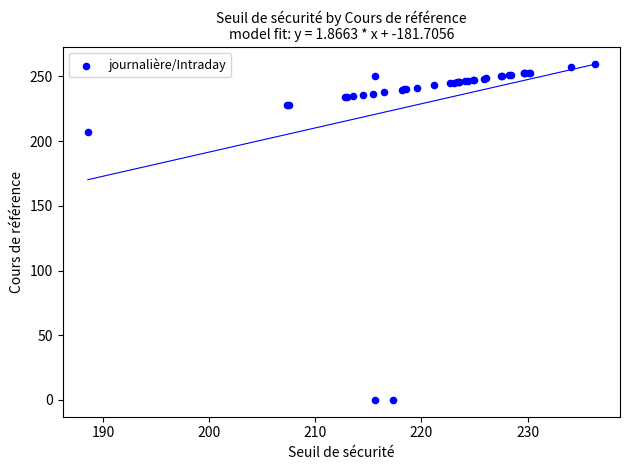

What Y value in the scatter plot is closest to 129?

207.2